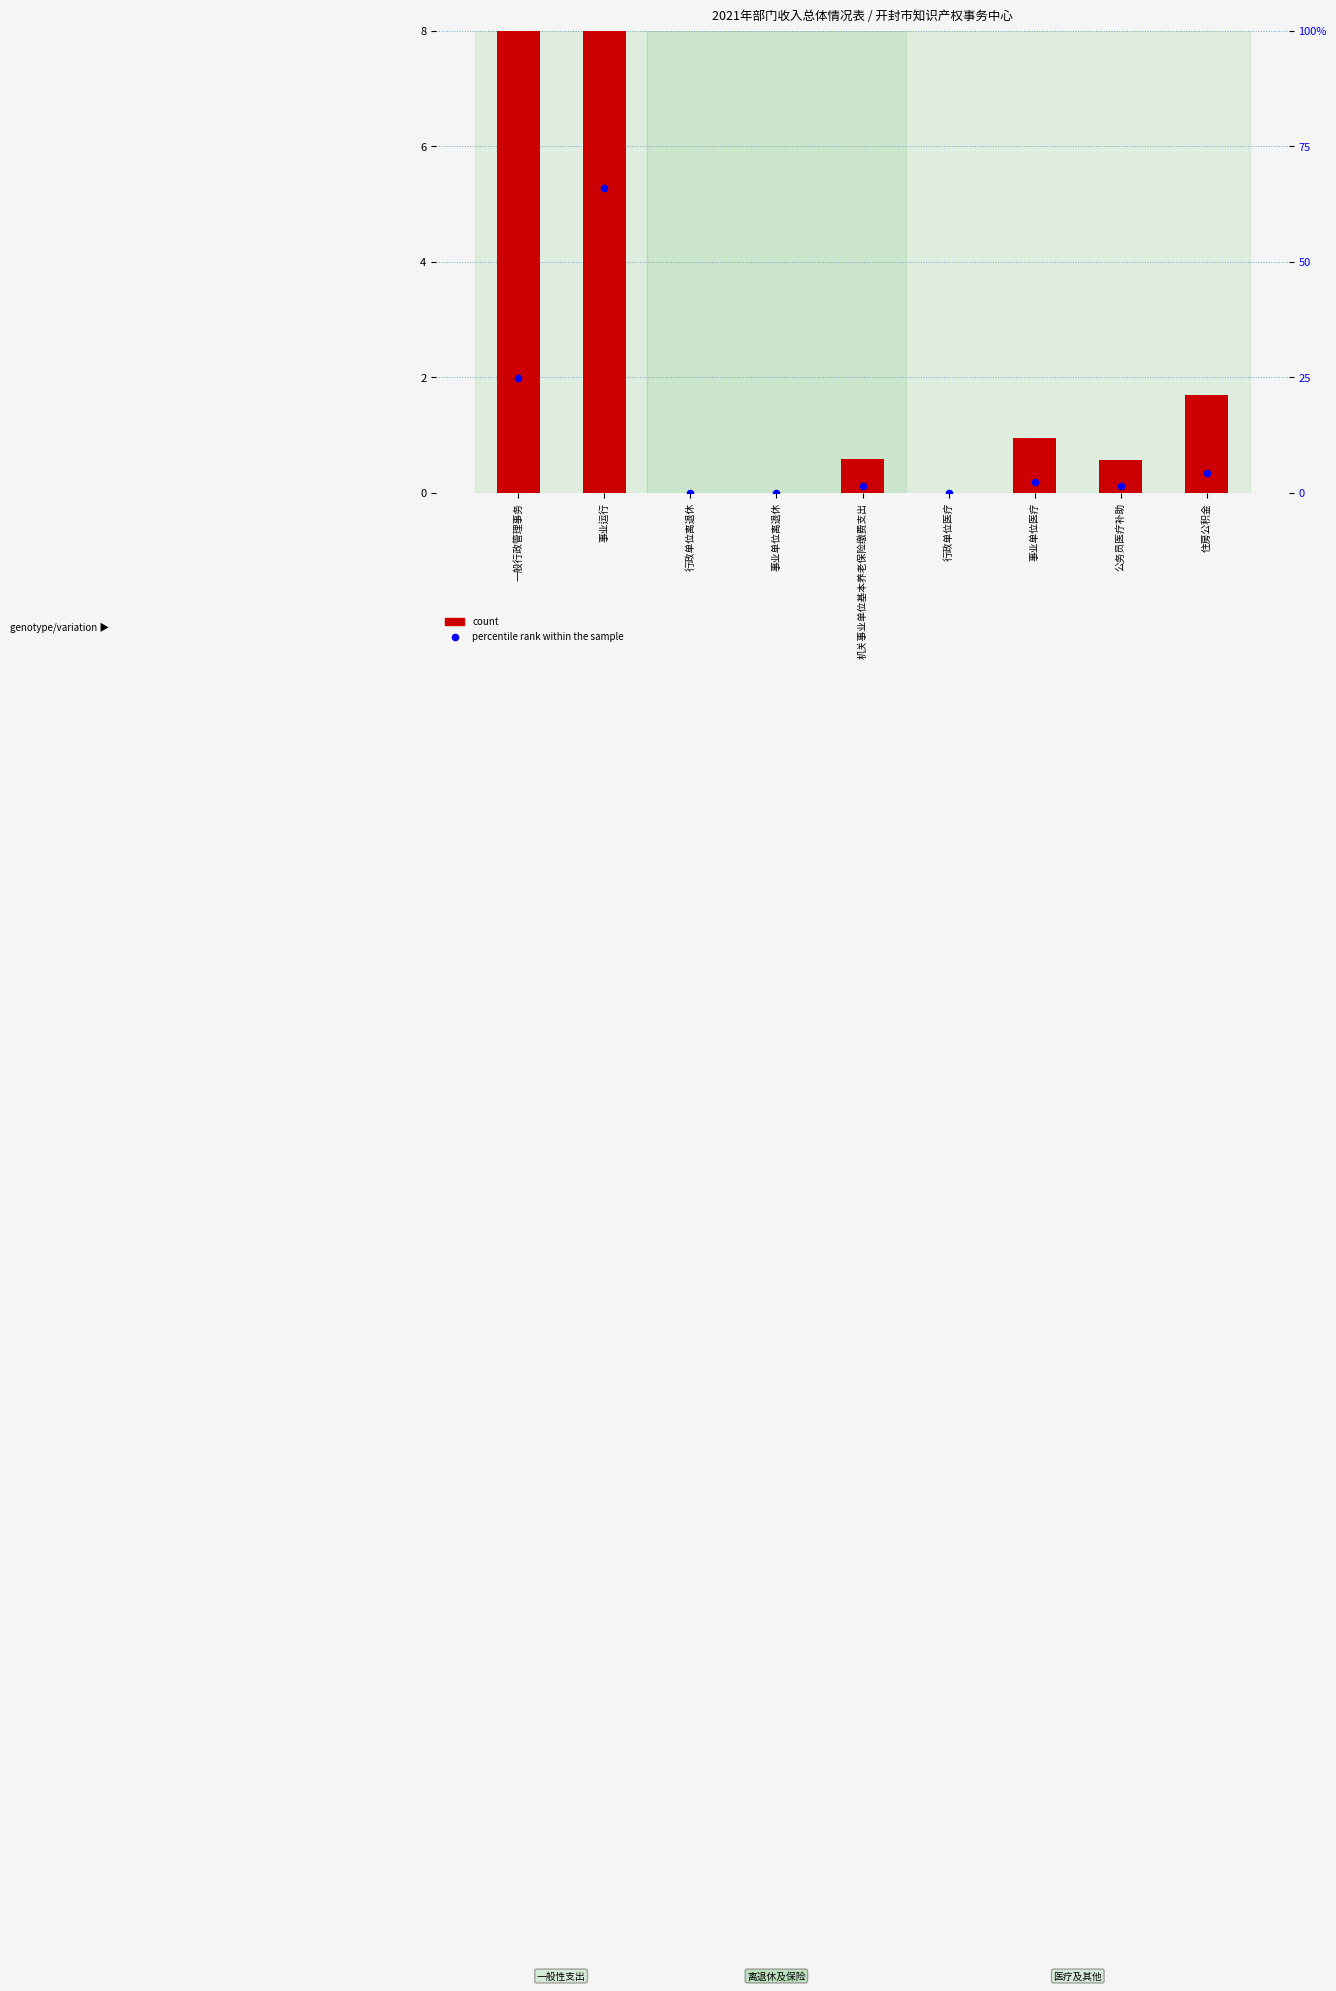

Which series has the largest total across all categories?

percentile rank within the sample